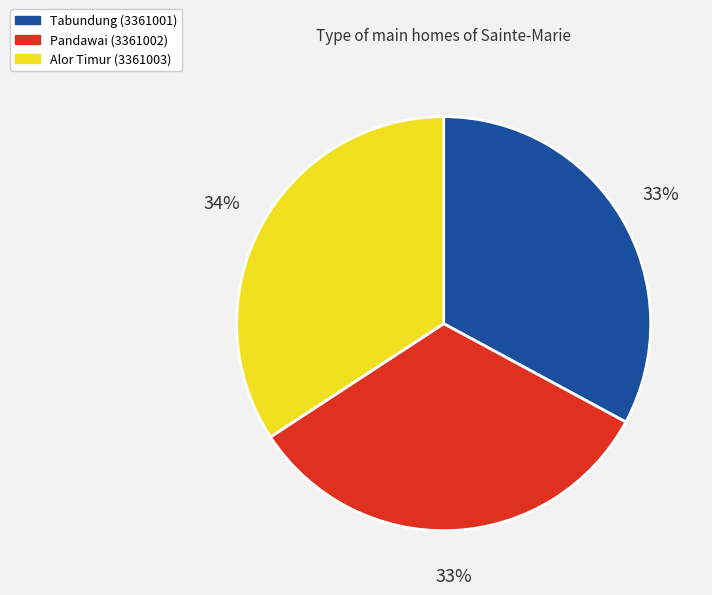

What is the largest slice in the pie chart?

Alor Timur (3361003)